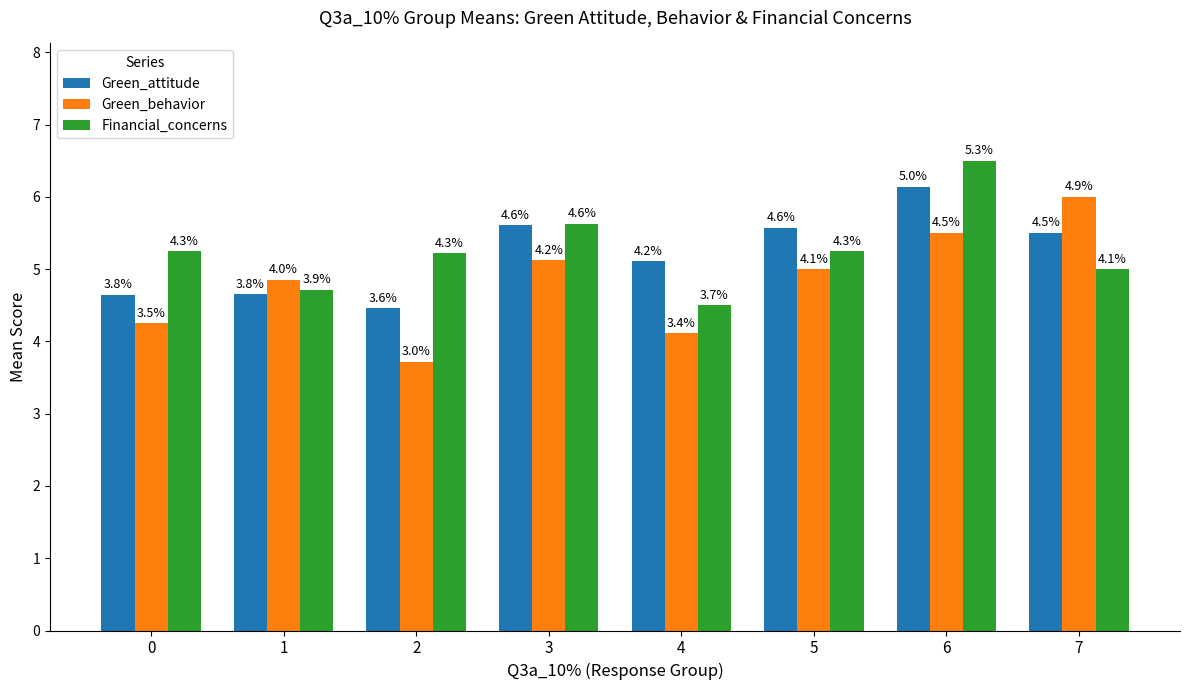

Read the Green_attitude value at 0.

4.6